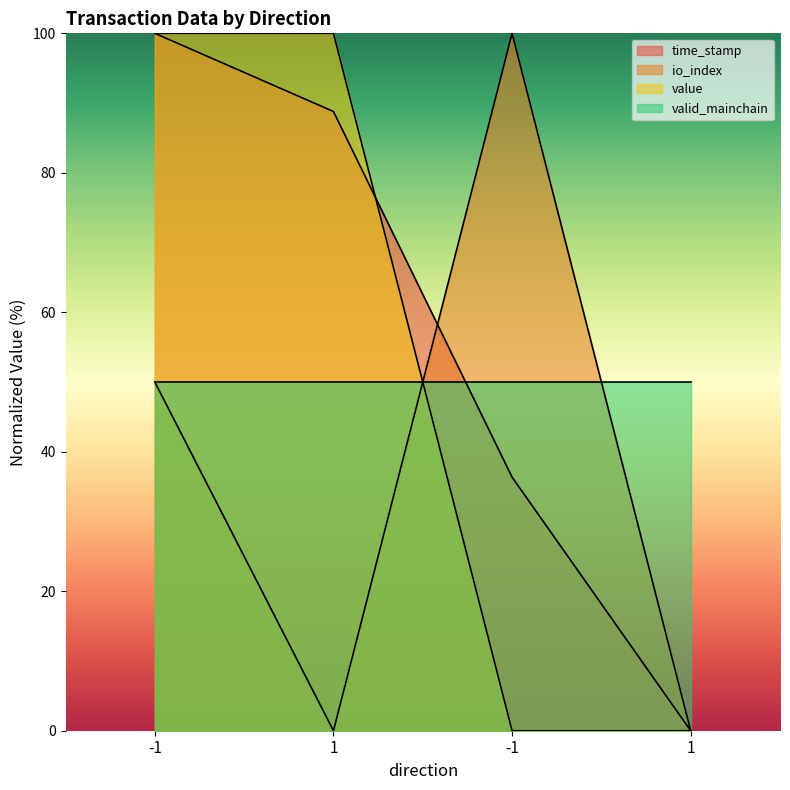

Which series has the largest range (max minus min)?

time_stamp